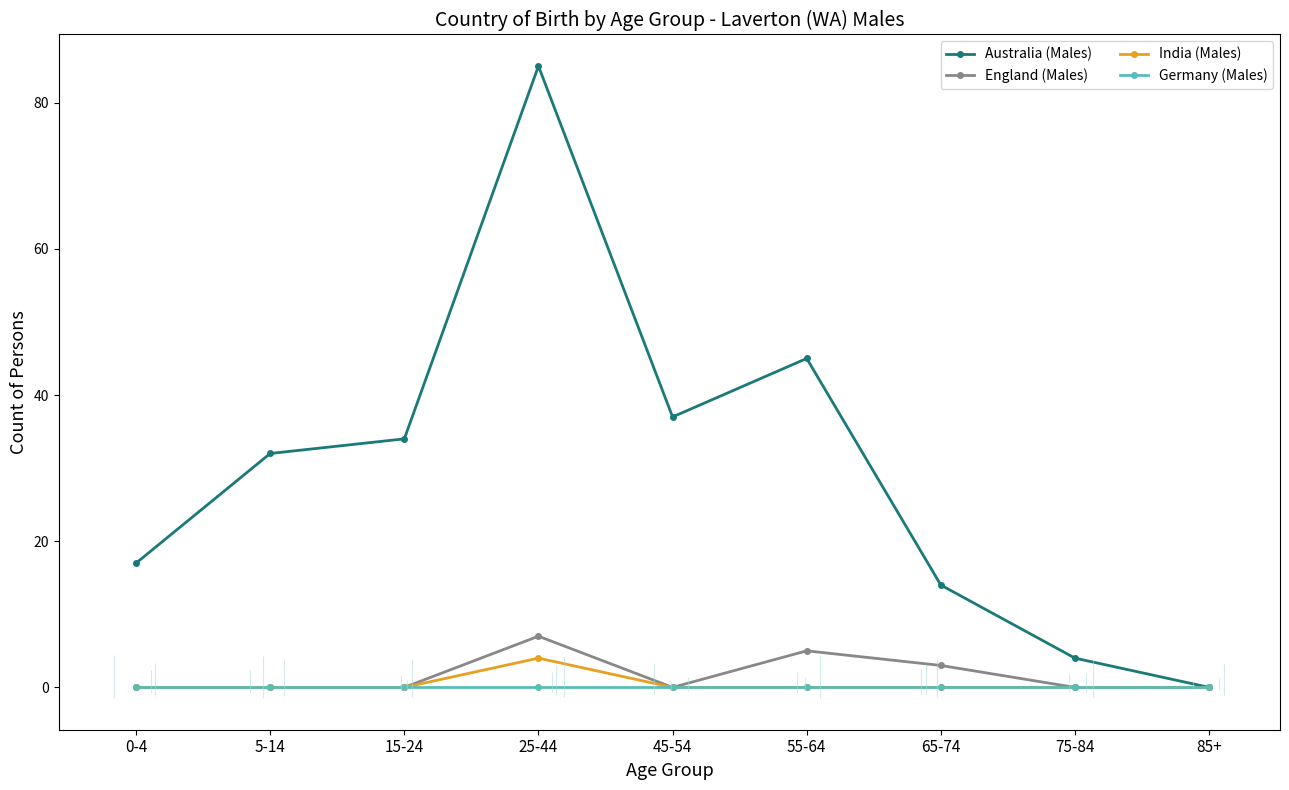

At which label is Germany (Males) closest to 0?

0-4